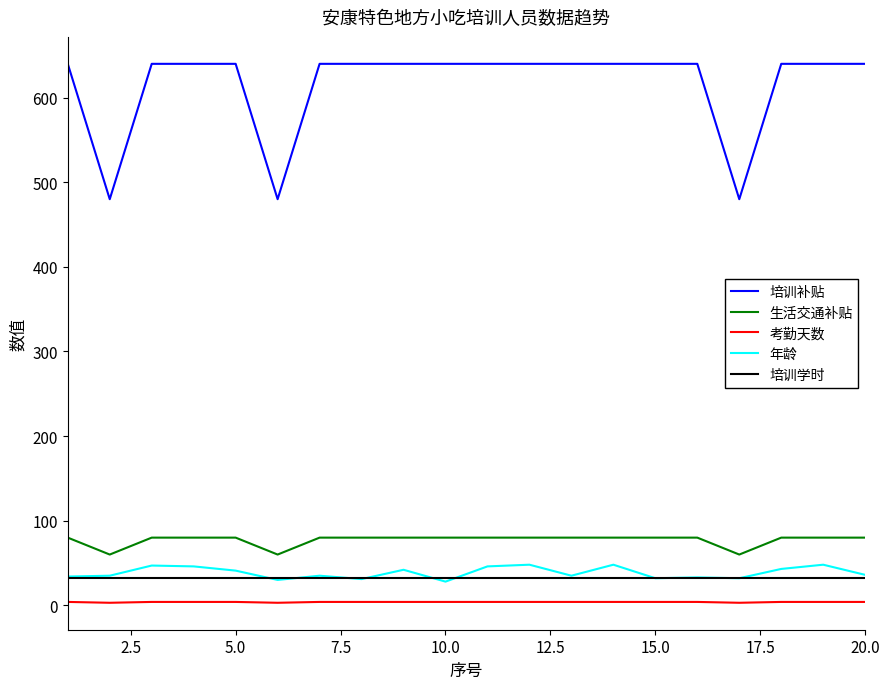

True or false: 年龄 and 培训补贴 cross at least once.

False